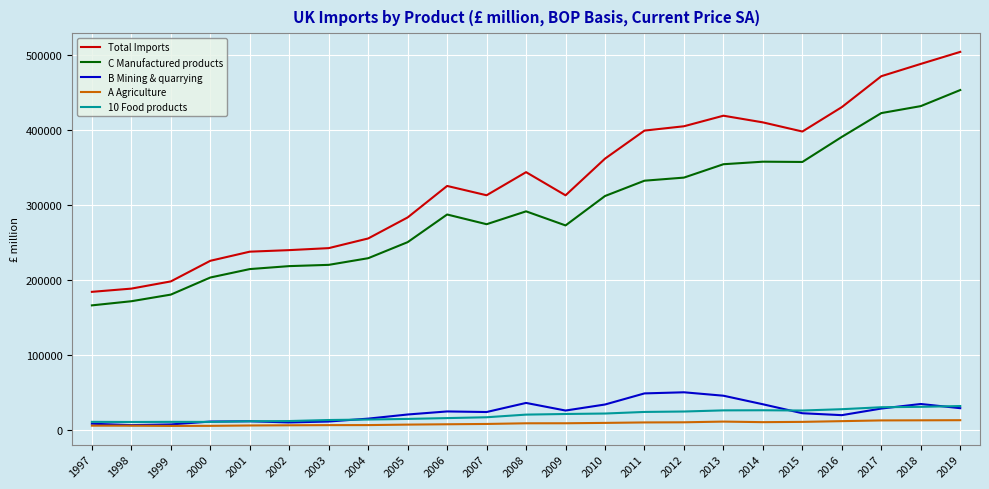

True or false: B Mining & quarrying and C Manufactured products cross at least once.

False